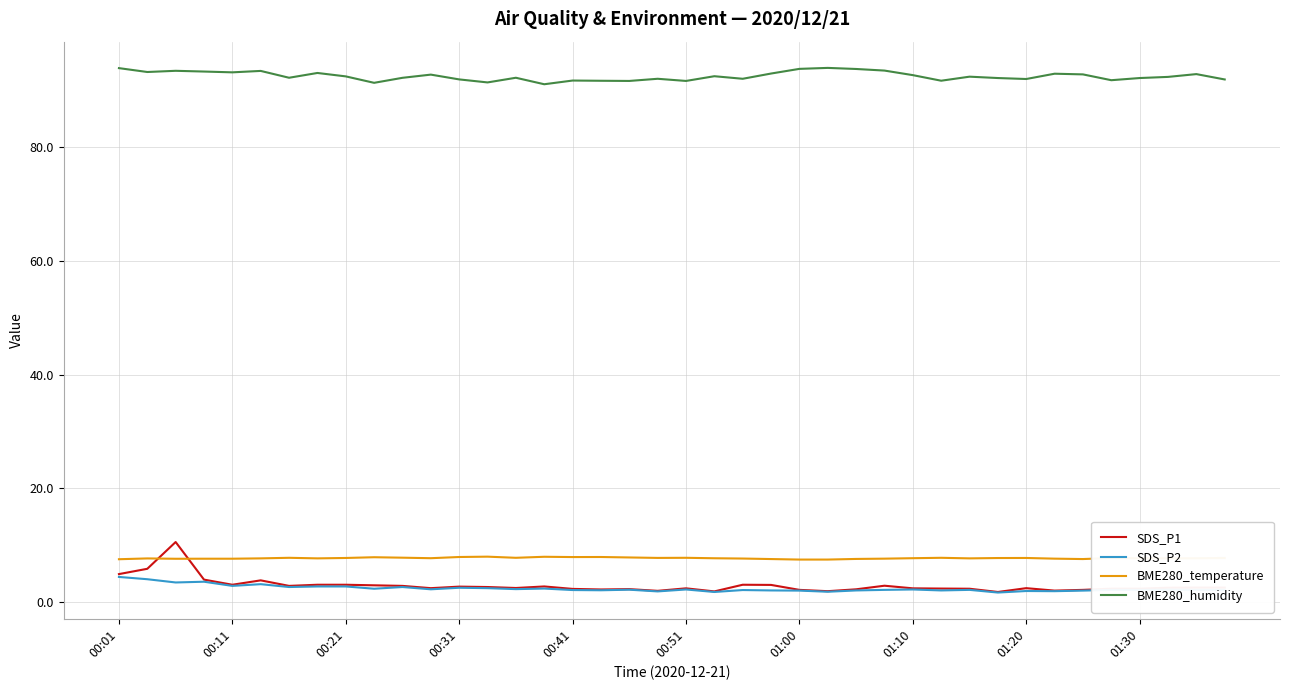

True or false: SDS_P1 and BME280_humidity intersect in this chart.

False